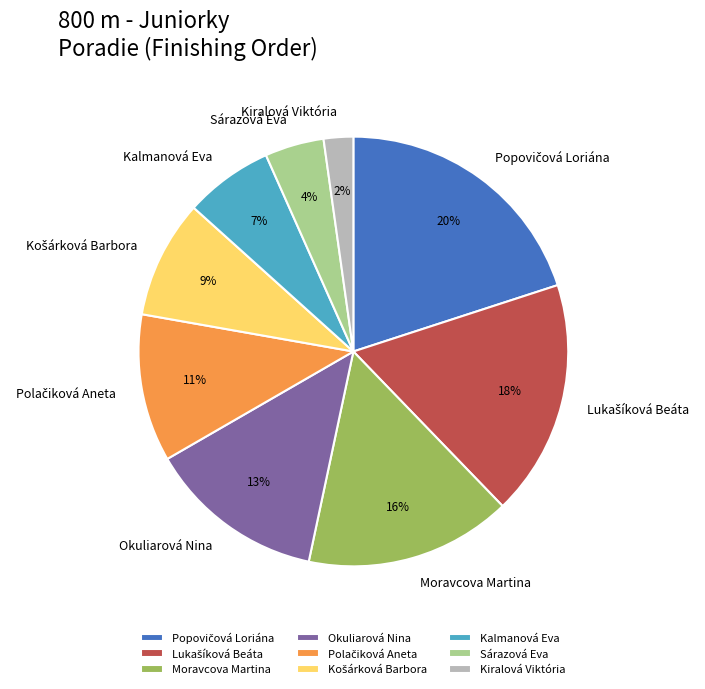

Which slice is the smallest?

Kiralová Viktória